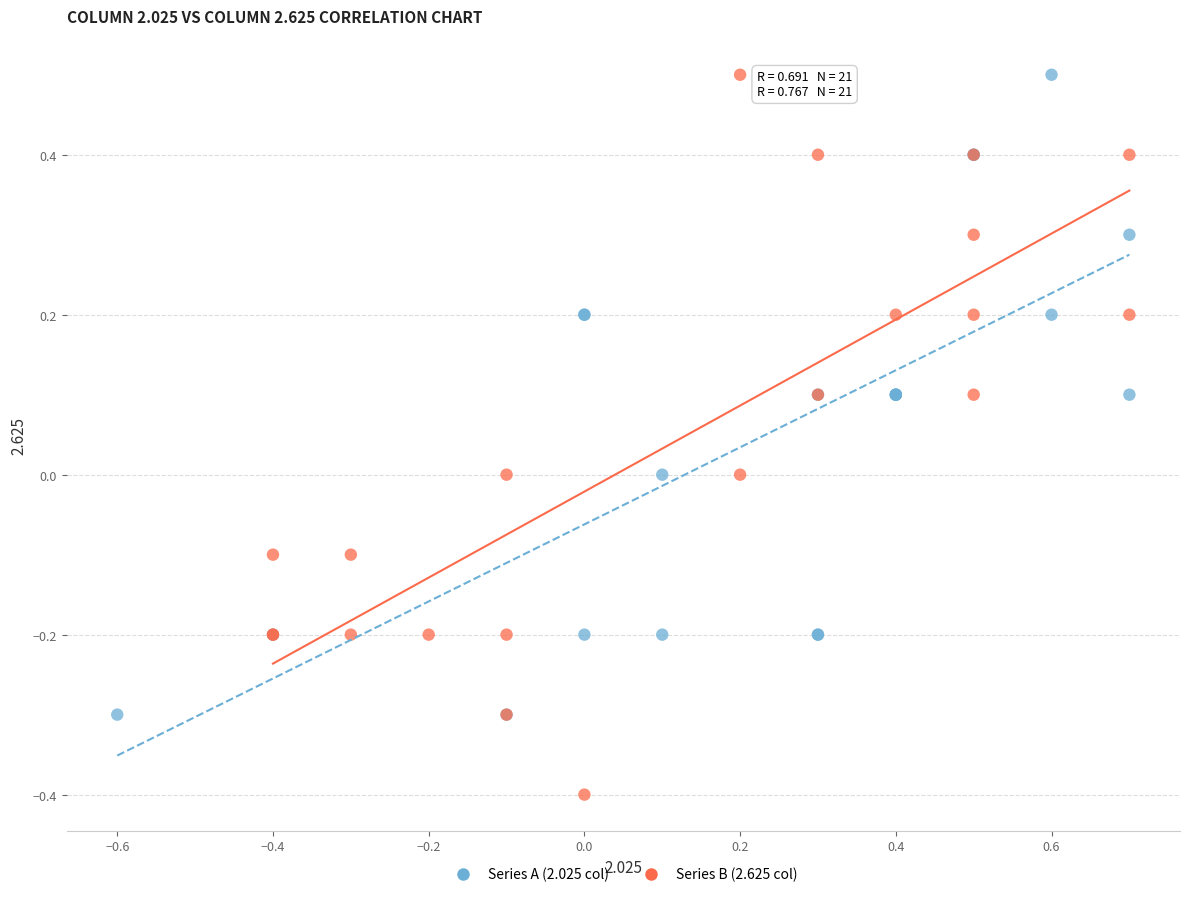

Which series has the largest Y range (max minus min)?

Series B (2.625 col)